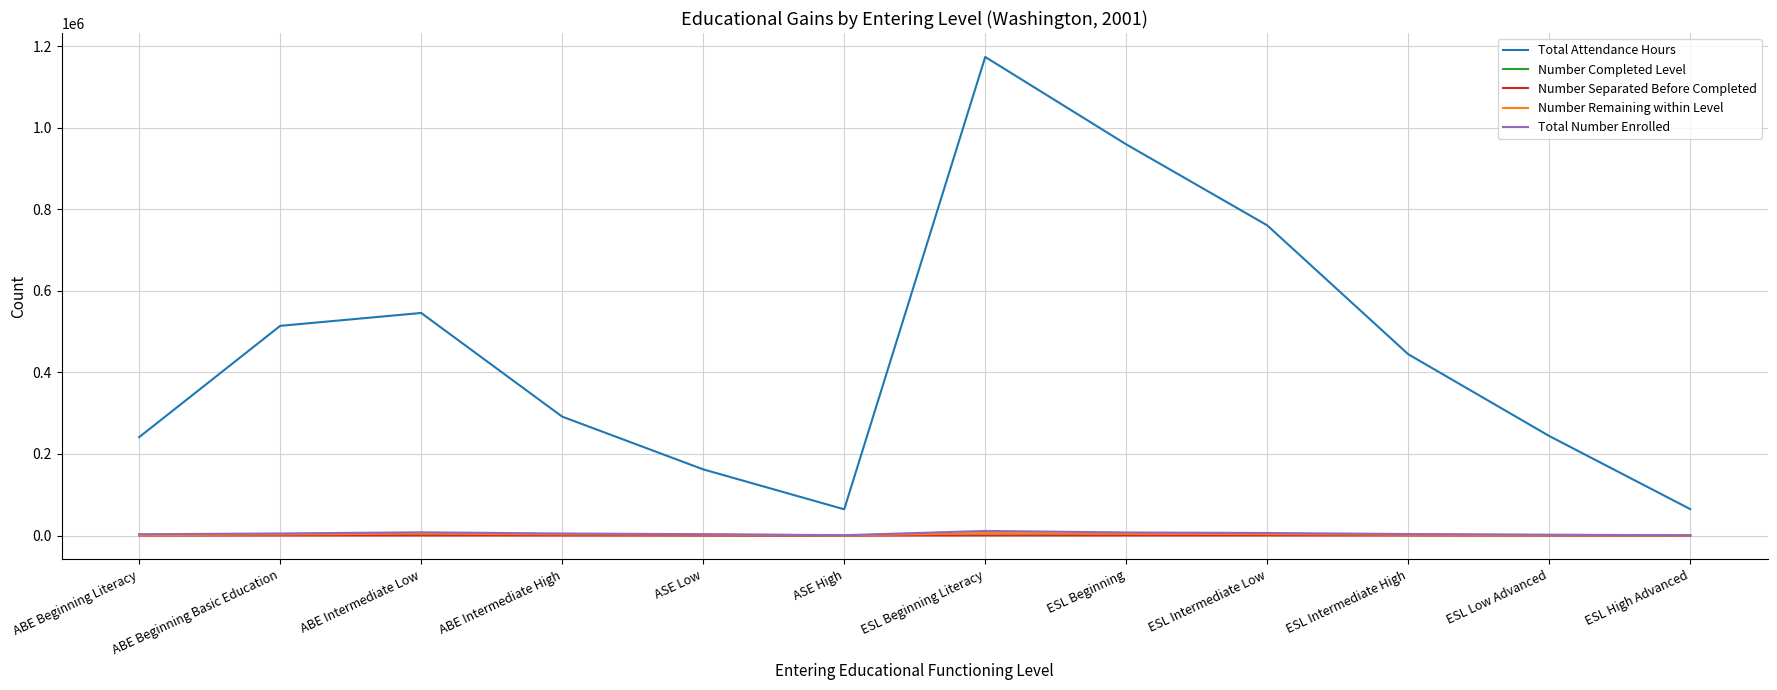

Which series has the widest spread of values?

Total Attendance Hours